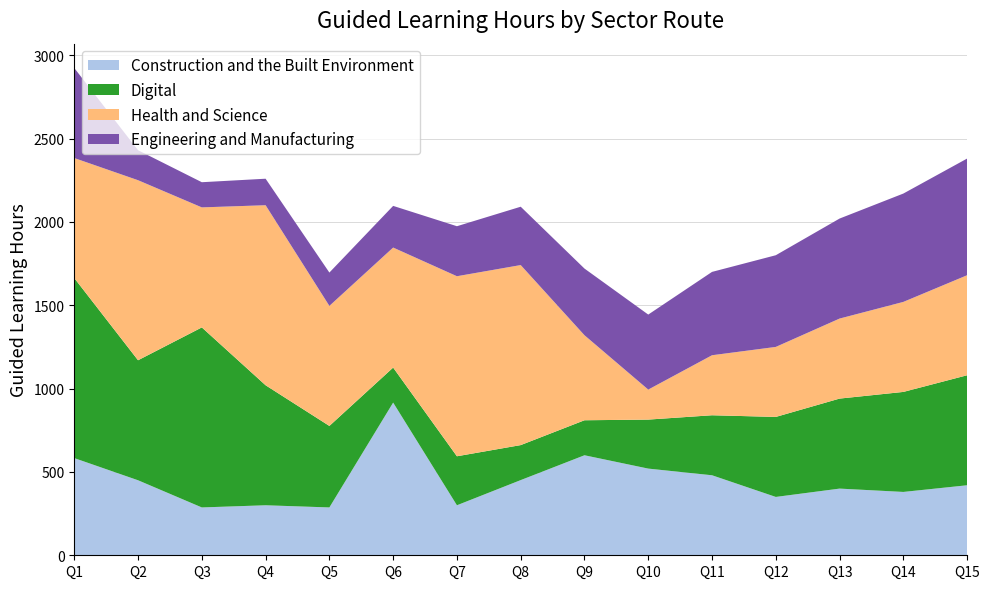

Reading left to right, what are all the values shown in this chart?

Construction and the Built Environment: 2026-07-31=583	2026-07-31=450	2026-07-31=287	2026-07-31=300	2026-07-31=287	2026-07-31=916	2026-07-31=300	2027-07-31=451	2027-07-31=600	2027-07-31=520	2027-07-31=480	2027-07-31=350	2027-07-31=400	2027-07-31=380	2027-07-31=420
Digital: 2026-07-31=1080	2026-07-31=720	2026-07-31=1080	2026-07-31=720	2026-07-31=489	2026-07-31=210	2026-07-31=294	2027-07-31=210	2027-07-31=210	2027-07-31=294	2027-07-31=360	2027-07-31=480	2027-07-31=540	2027-07-31=600	2027-07-31=660
Health and Science: 2026-07-31=720	2026-07-31=1080	2026-07-31=720	2026-07-31=1080	2026-07-31=720	2026-07-31=720	2026-07-31=1080	2027-07-31=1080	2027-07-31=510	2027-07-31=180	2027-07-31=360	2027-07-31=420	2027-07-31=480	2027-07-31=540	2027-07-31=600
Engineering and Manufacturing: 2026-07-31=540	2026-07-31=180	2026-07-31=151	2026-07-31=159	2026-07-31=200	2026-07-31=250	2026-07-31=300	2027-07-31=350	2027-07-31=400	2027-07-31=450	2027-07-31=500	2027-07-31=550	2027-07-31=600	2027-07-31=650	2027-07-31=700